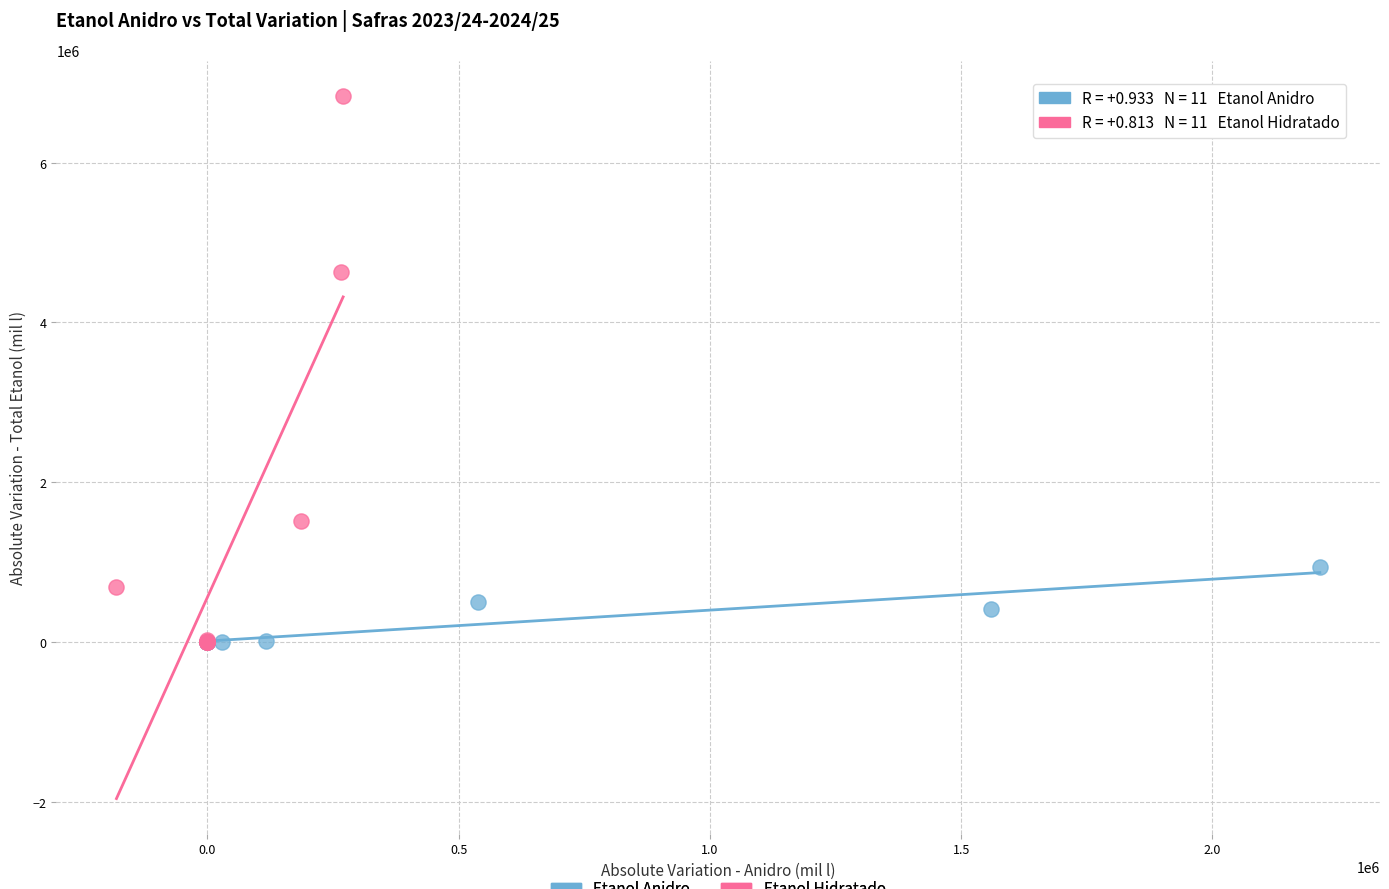

Which series contains the highest Y value?

Etanol Hidratado